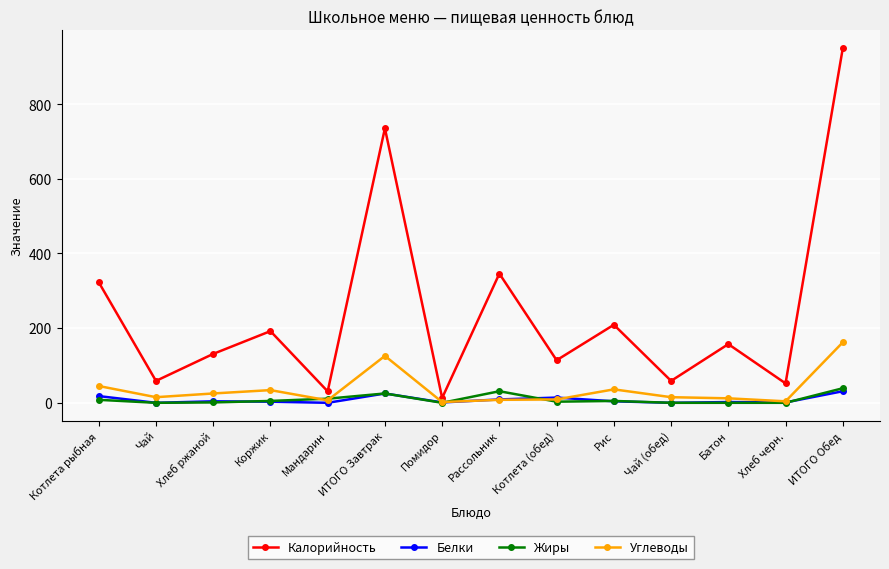

The value of Калорийность at Батон is 91.4. True or false?

False